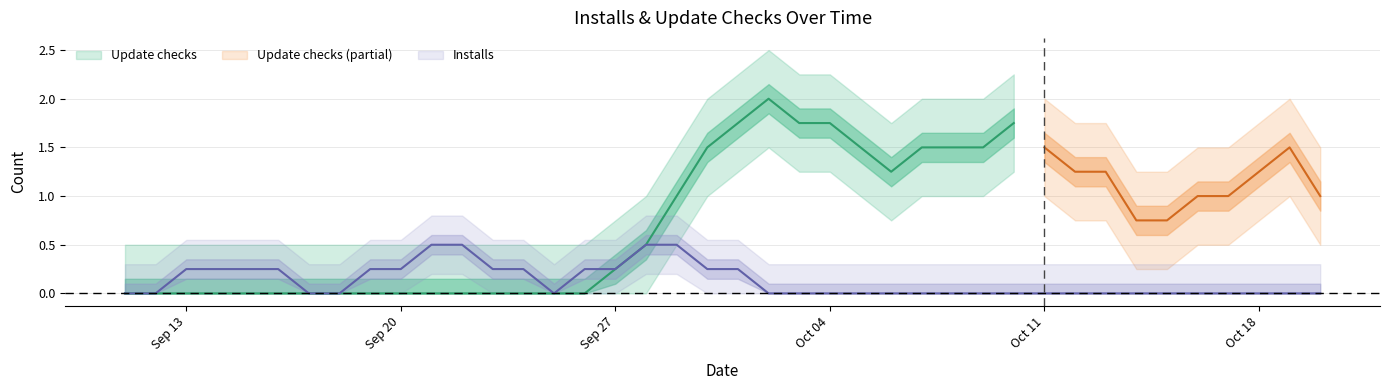

What is the maximum value shown in the chart?

2